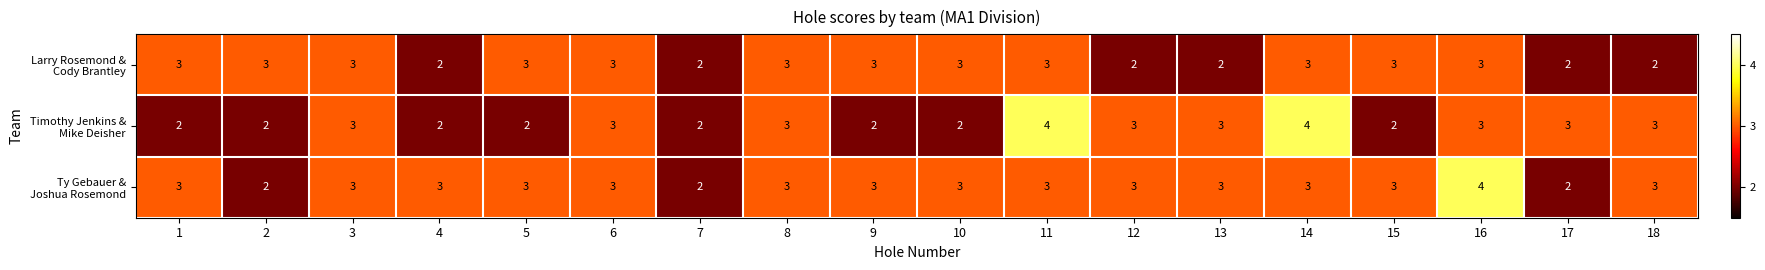

What is the total value across all series at 7?

6